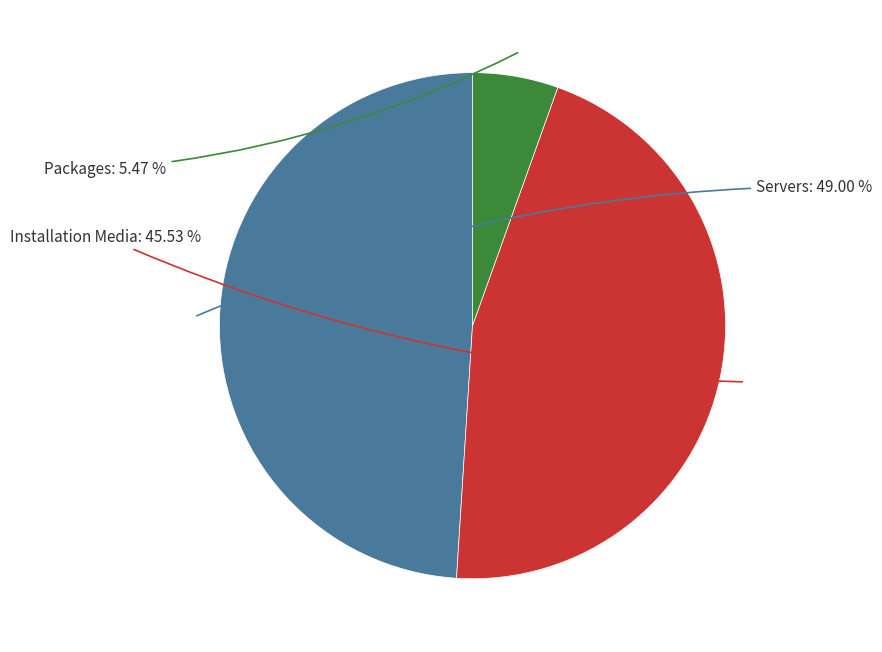

How many slices are in this pie chart?

3